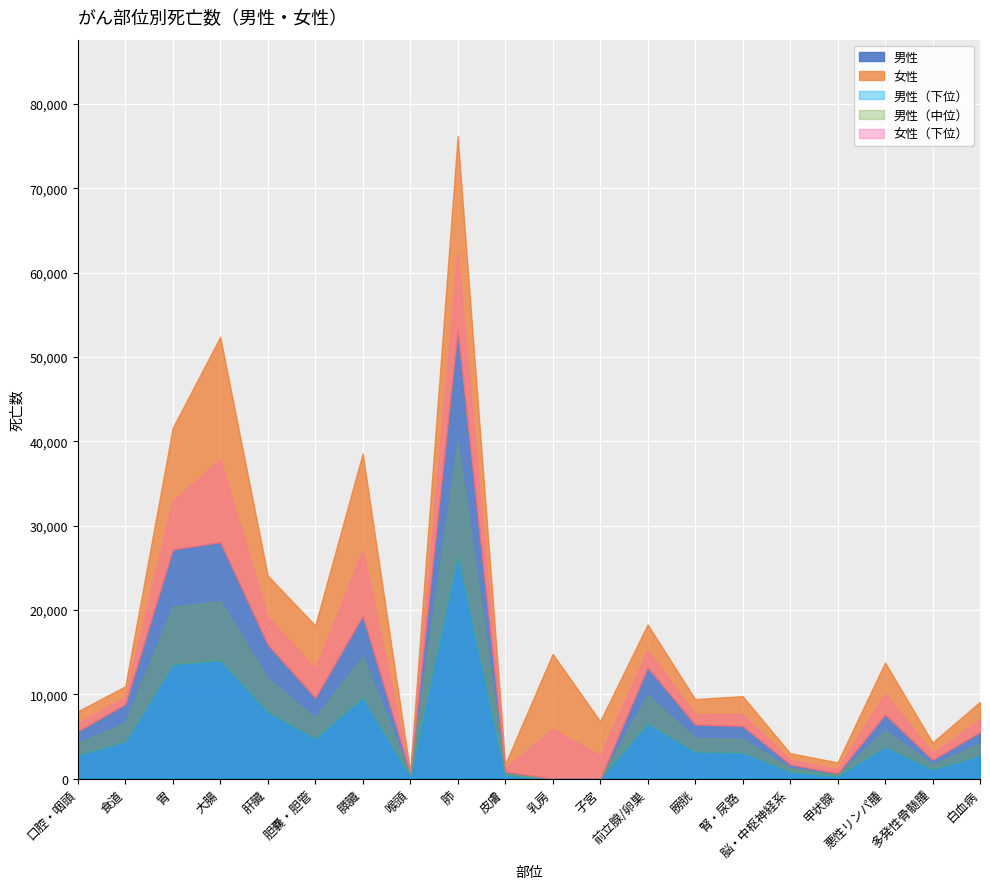

Is the value of 女性 at 脳・中枢神経系 greater than the value of 男性 at 胃?

No